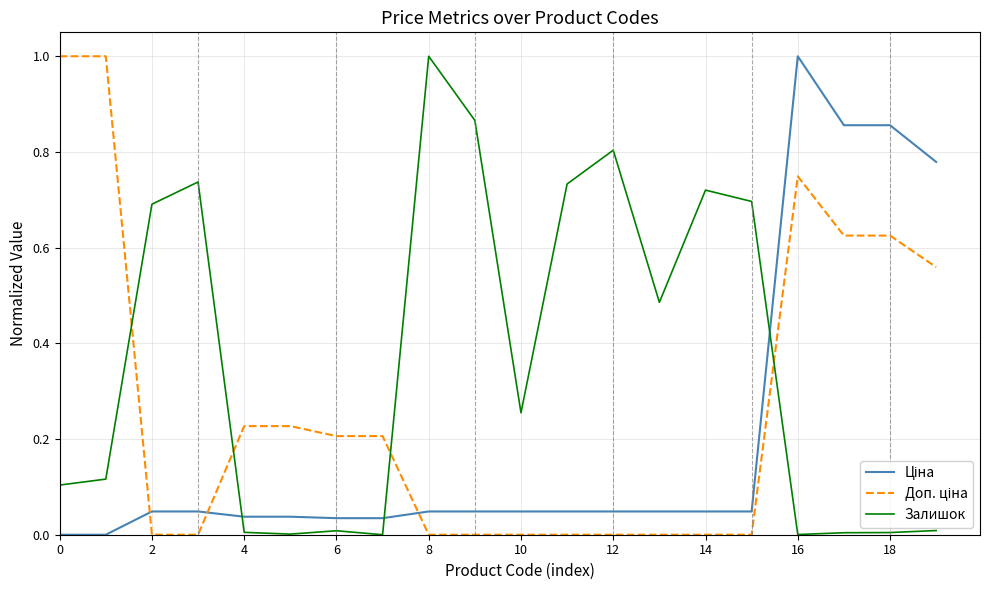

What is the maximum value shown in the chart?

1.0